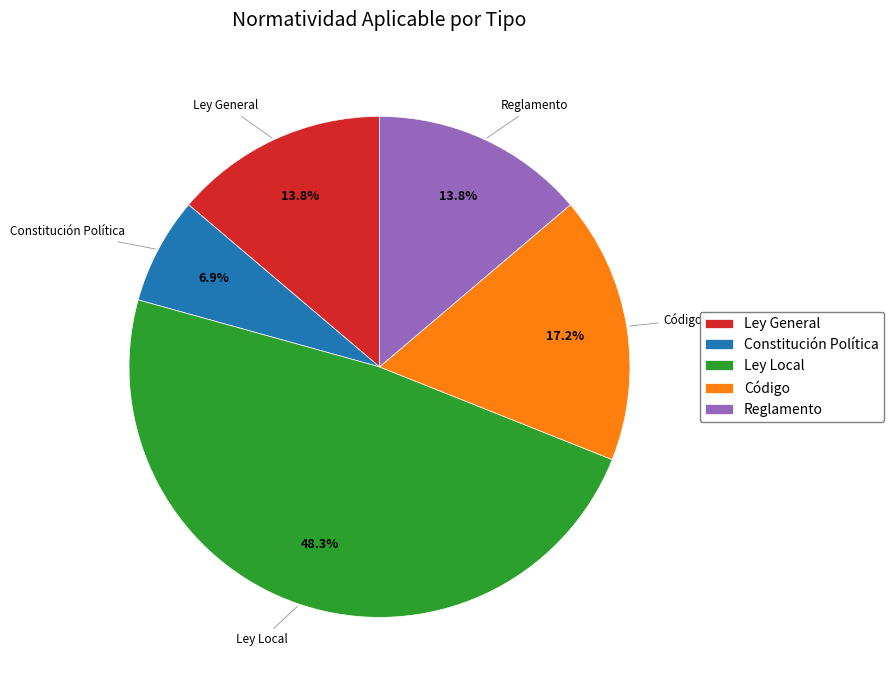

What percentage do Reglamento and Código together represent?

31.0%